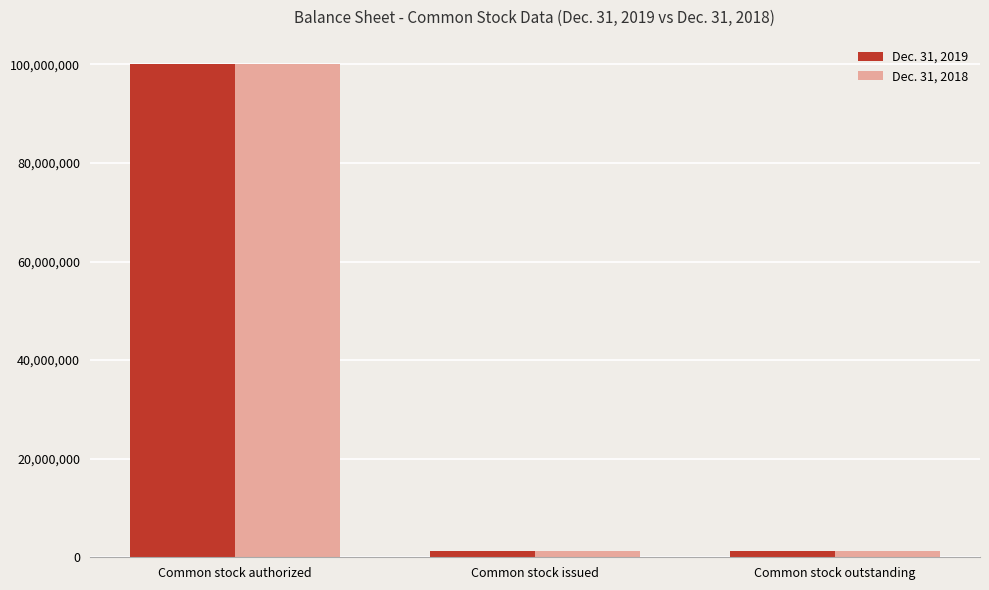

Which category has the highest value in the Dec. 31, 2018 series?

Common stock authorized